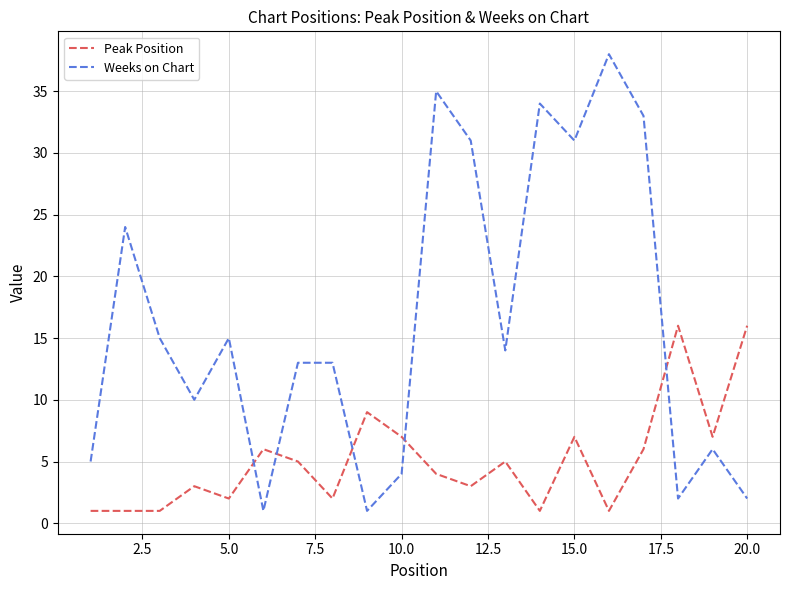

What is the minimum value for Weeks on Chart?

1